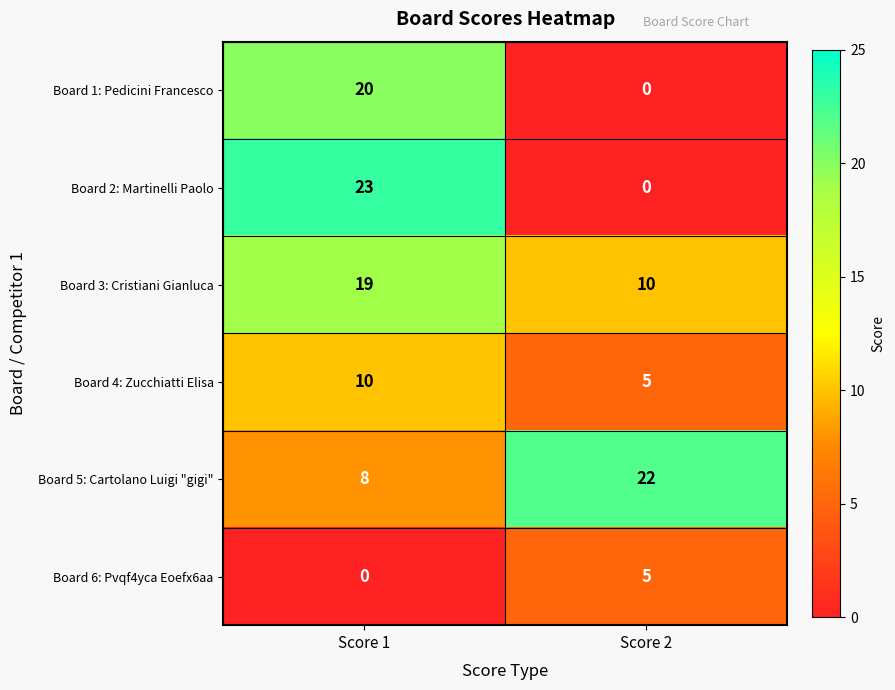

What is the difference between the maximum and minimum values in the Board 3: Cristiani Gianluca series?

9